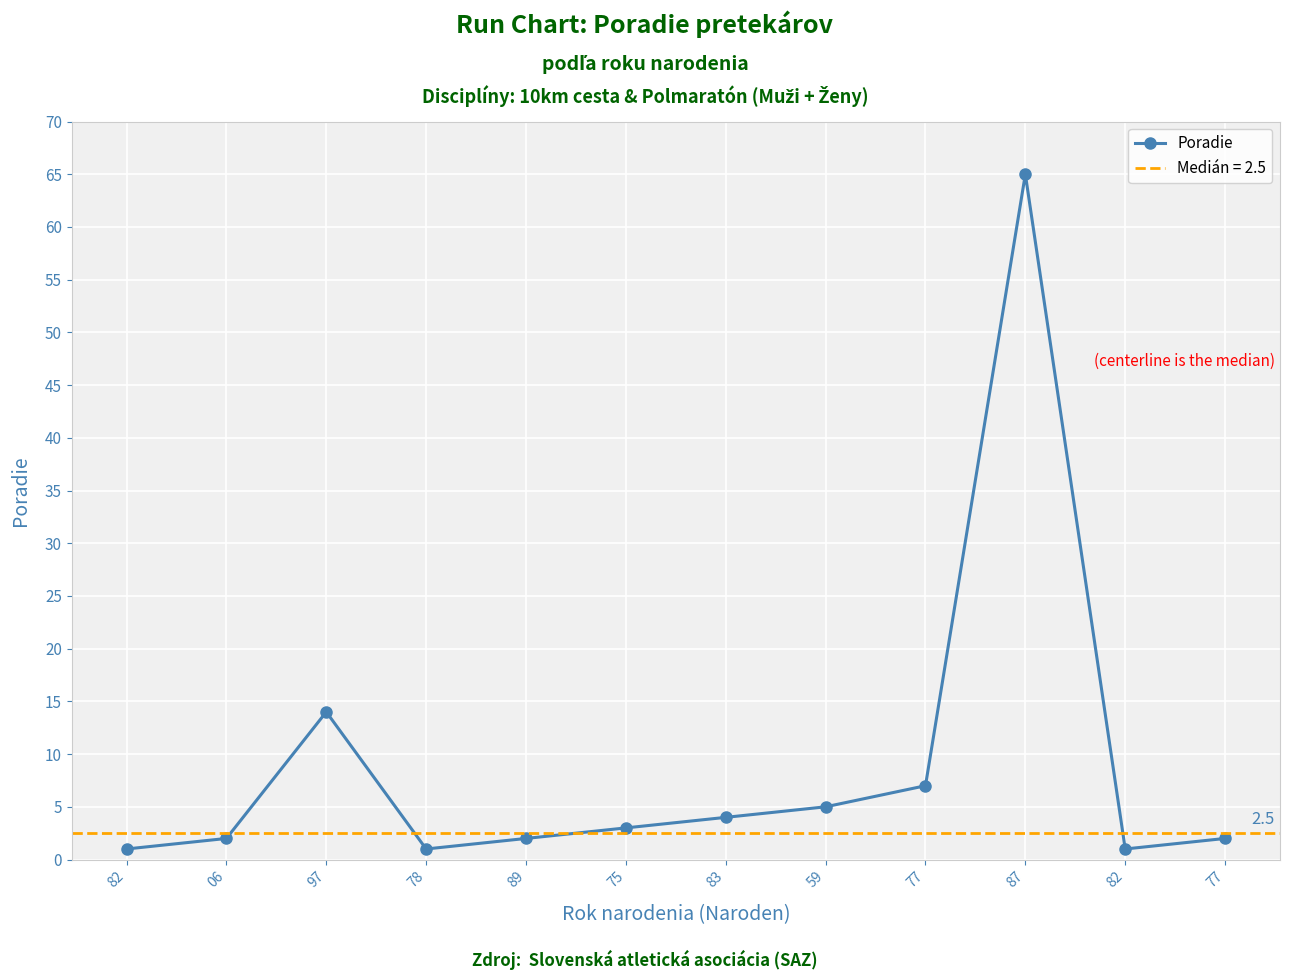

How many points are higher than both their immediate neighbors (excluding endpoints)?

2